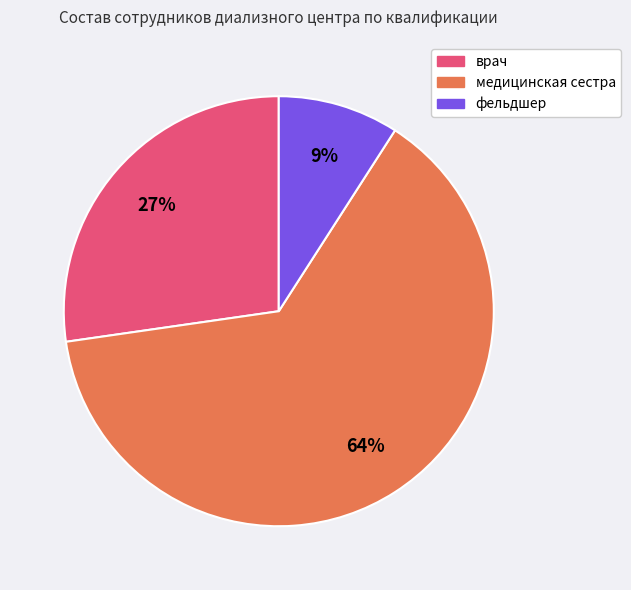

To the nearest percent, what is the combined percentage of медицинская сестра and врач?

91%